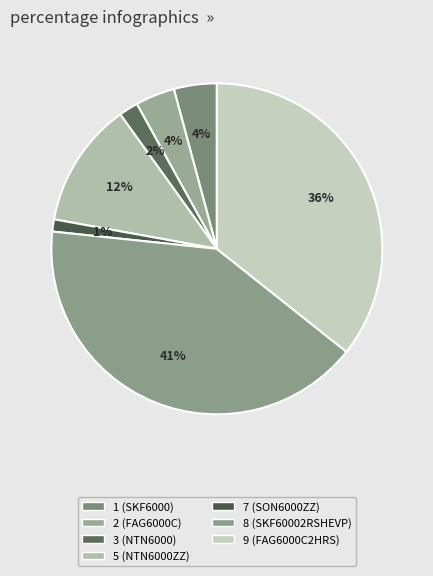

To the nearest percent, what is the average slice percentage?

14%